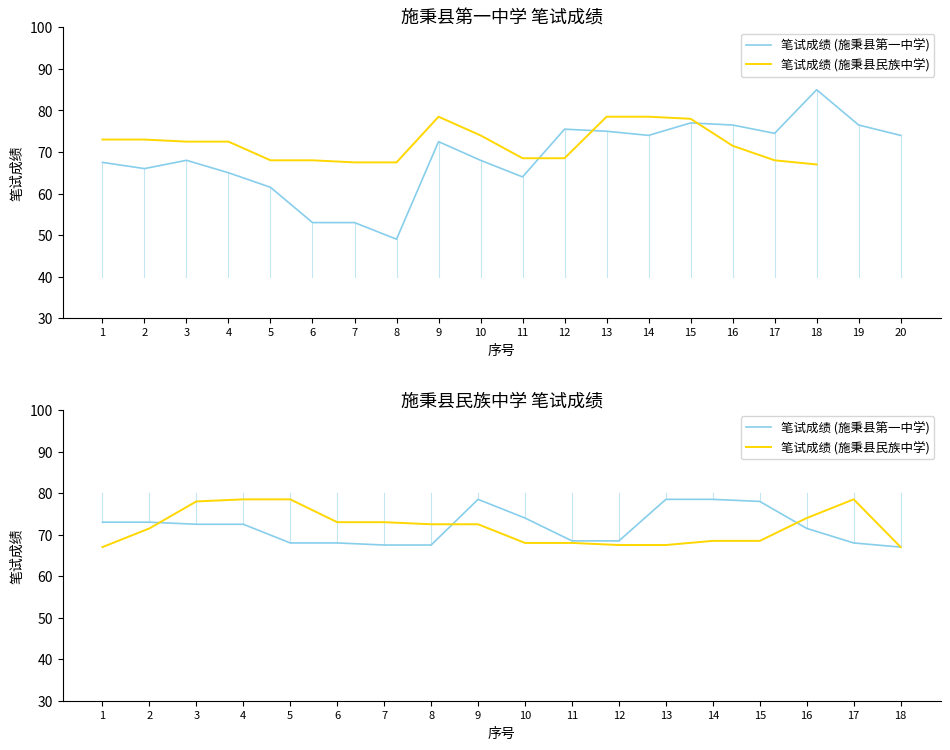

Between which two adjacent categories do 笔试成绩 (施秉县第一中学) and 笔试成绩 (施秉县民族中学) first intersect?

2 and 3